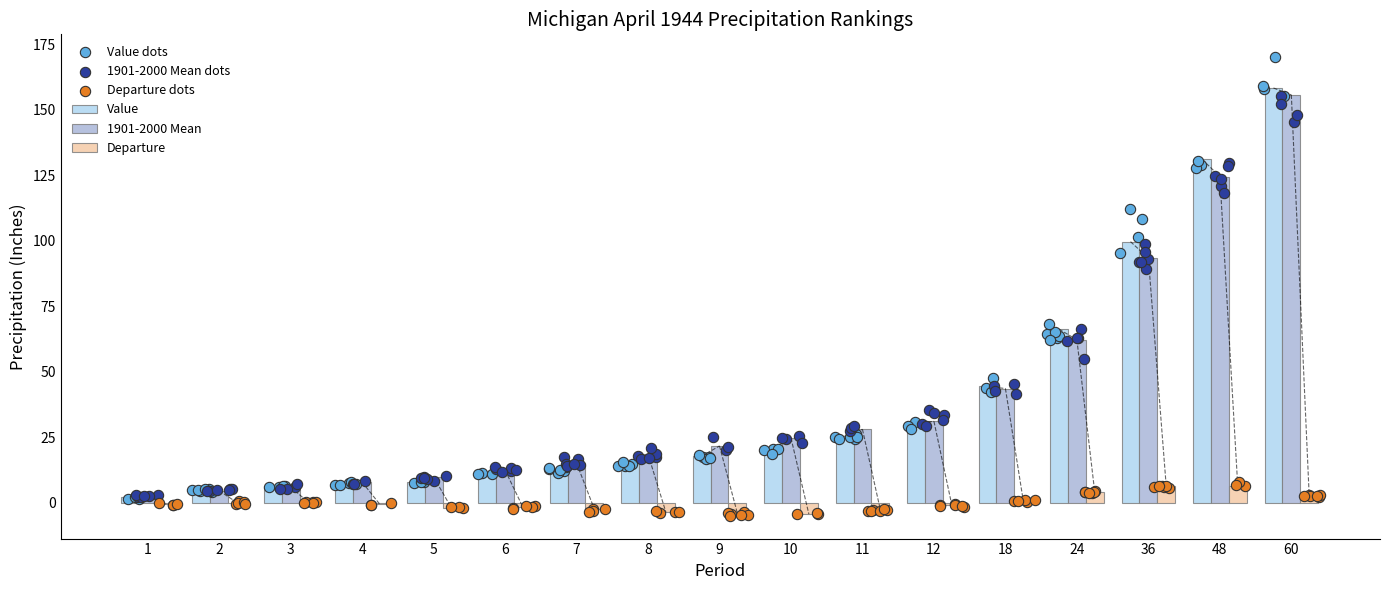

At how many categories does at least one series exceed 64?

4